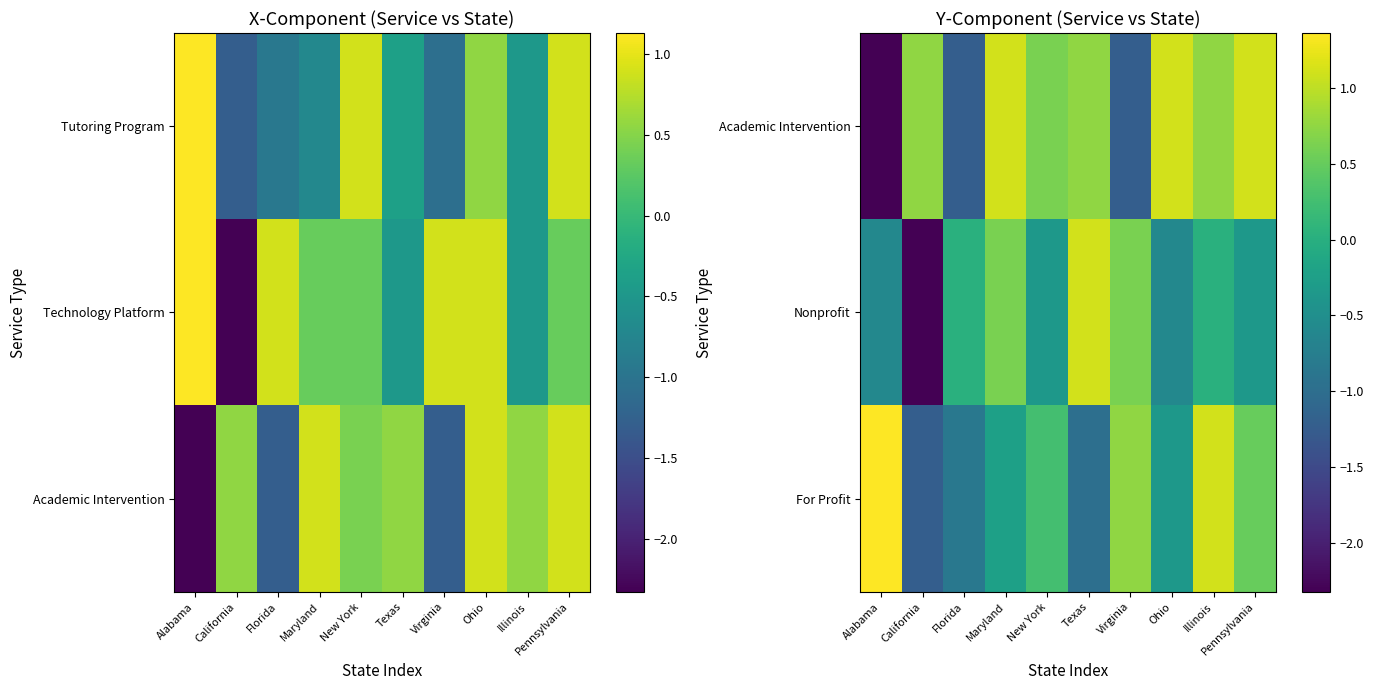

At which label is Academic Intervention closest to 0?

New York